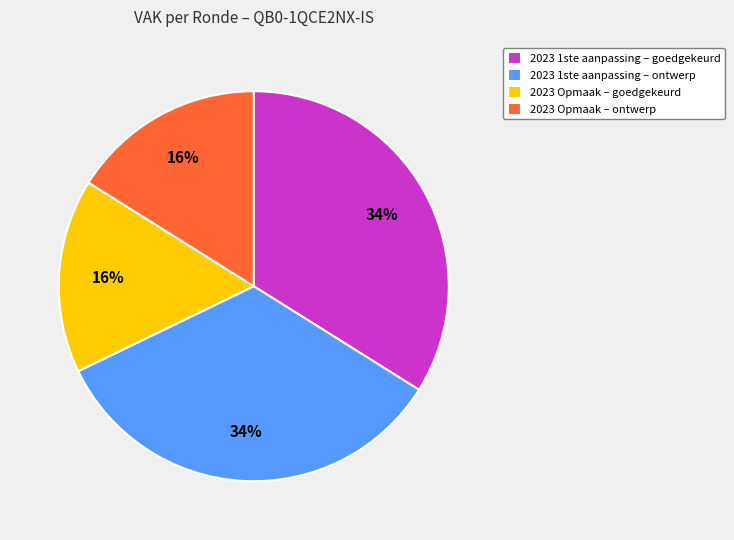

What percentage is the 2023 1ste aanpassing – ontwerp slice, to the nearest percent?

34%